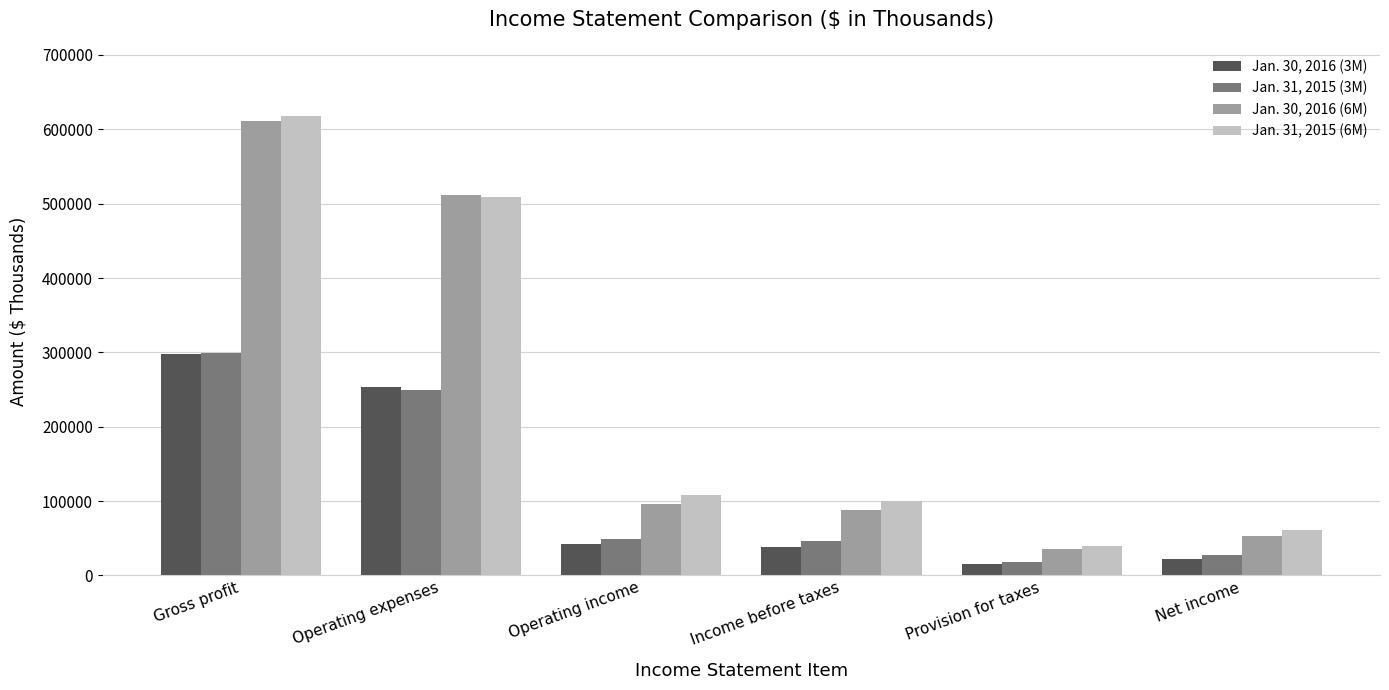

Which category has the lowest value in the Jan. 31, 2015 (6M) series?

Provision for taxes